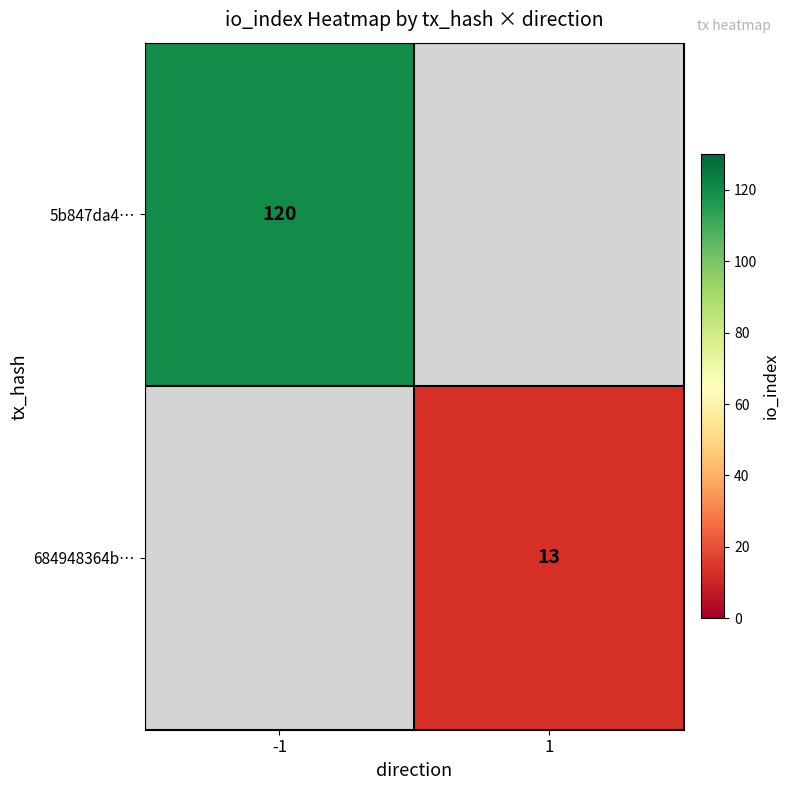

The value of 5b847da4… at -1 is 203. True or false?

False